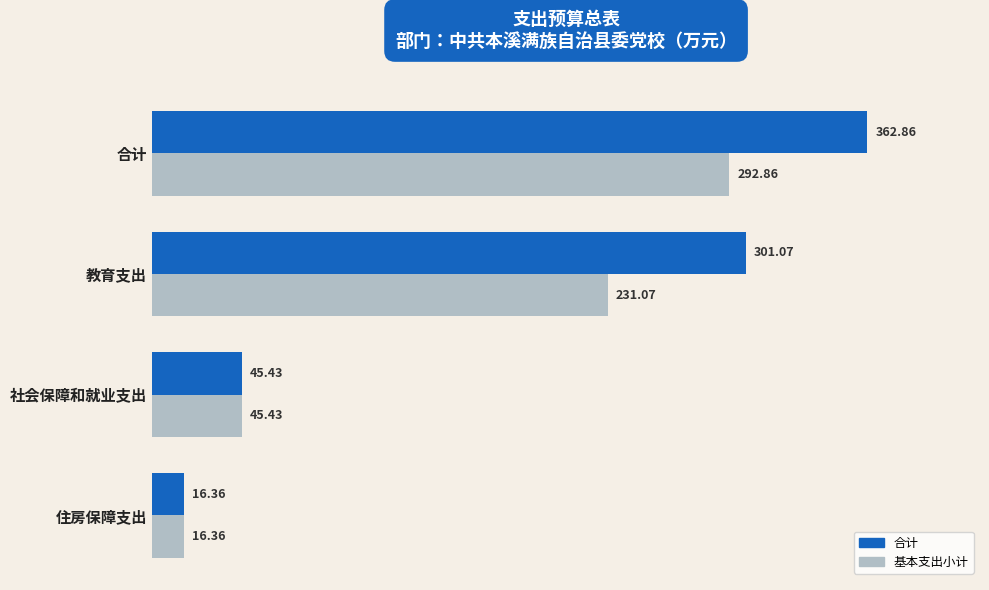

What is the minimum value shown in the chart?

16.4